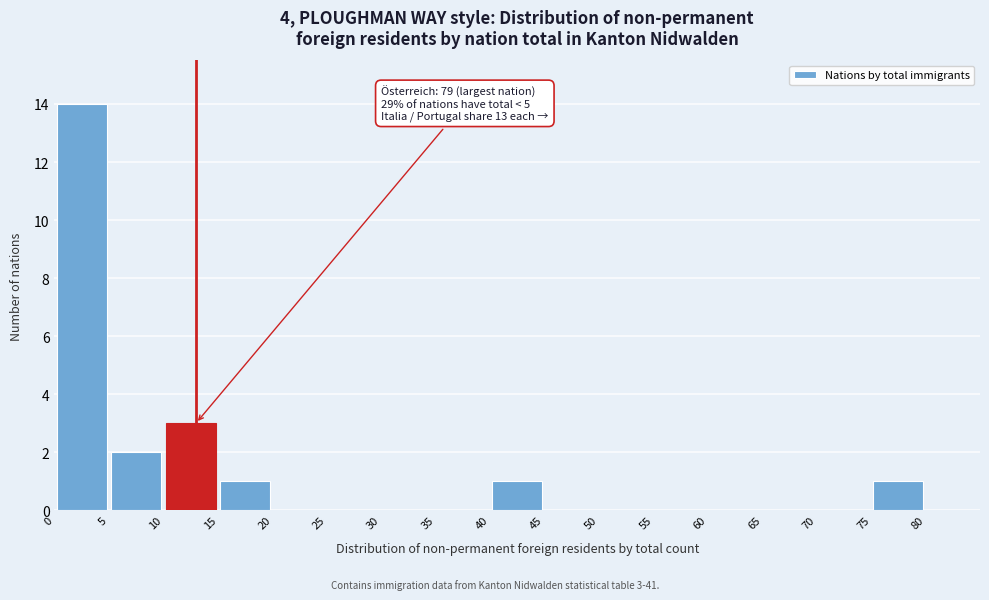

Over which range of the x-axis is the bar tallest?

0 to 5